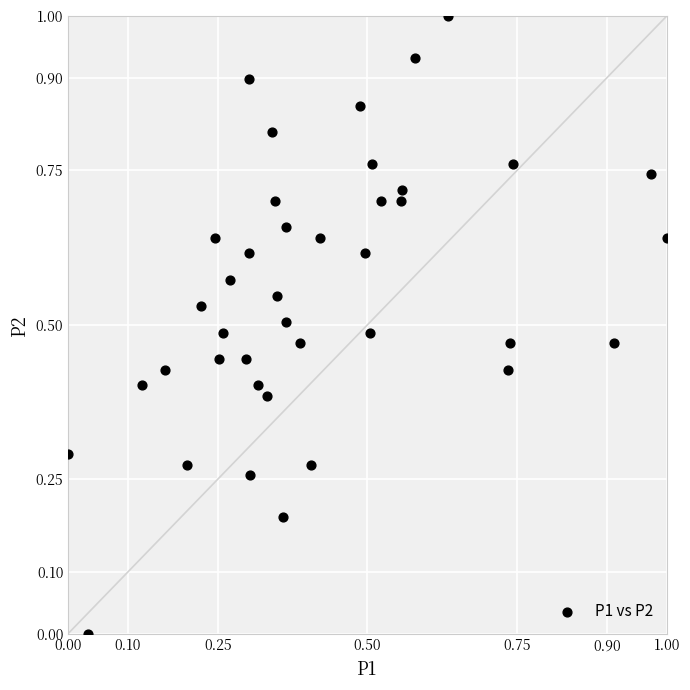

What is the range of Y values (max minus min)?

1.0